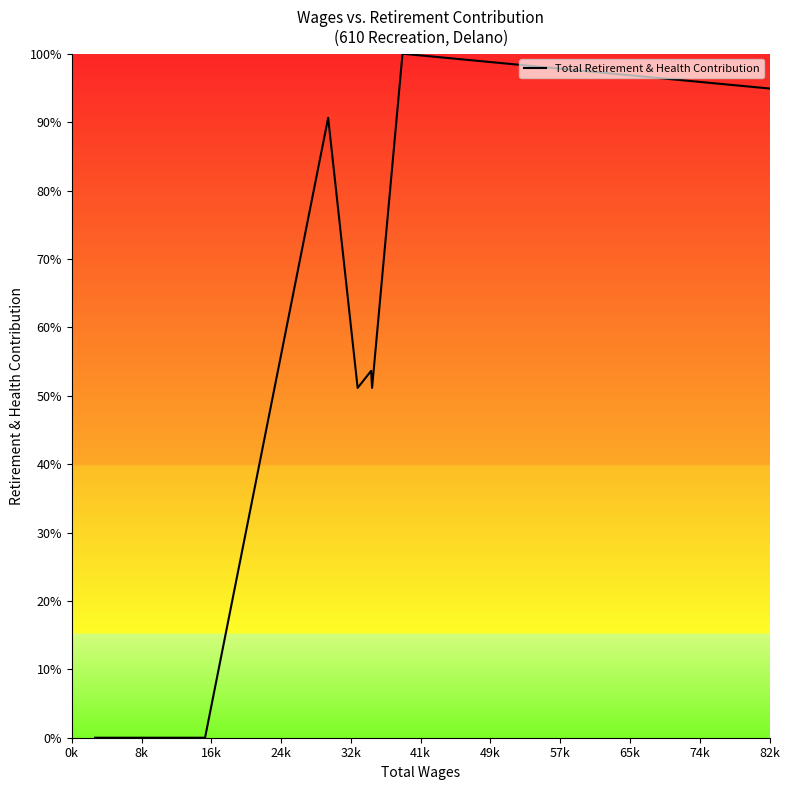

What is the difference between the maximum and minimum values?

100.0